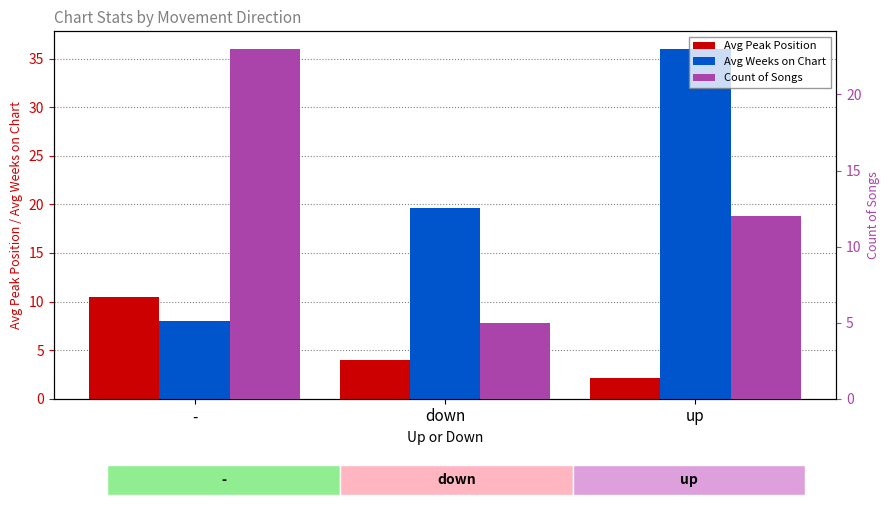

Reading left to right, transcribe all the data shown in this chart.

Avg Peak Position: 10.5	4.0	2.2
Avg Weeks on Chart: 8.0	19.6	36.0
Count of Songs: 23.0	5.0	12.0